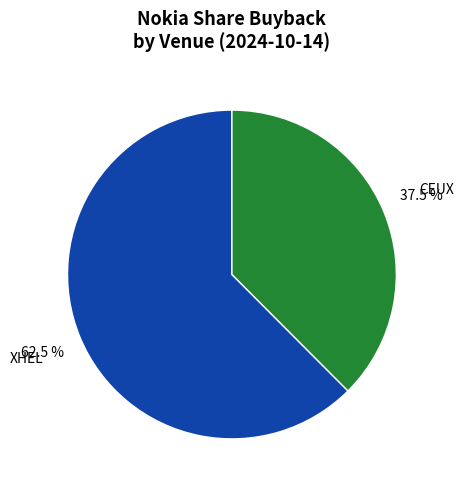

Does any single category account for the majority?

Yes